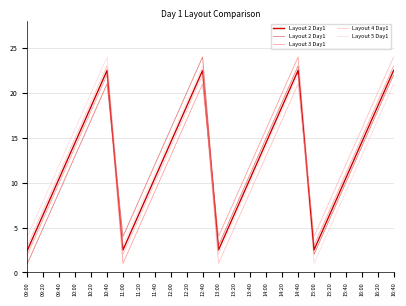

What are all the series names shown in the legend?

Layout 2 Day1, Layout 3 Day1, Layout 4 Day1, Layout 5 Day1